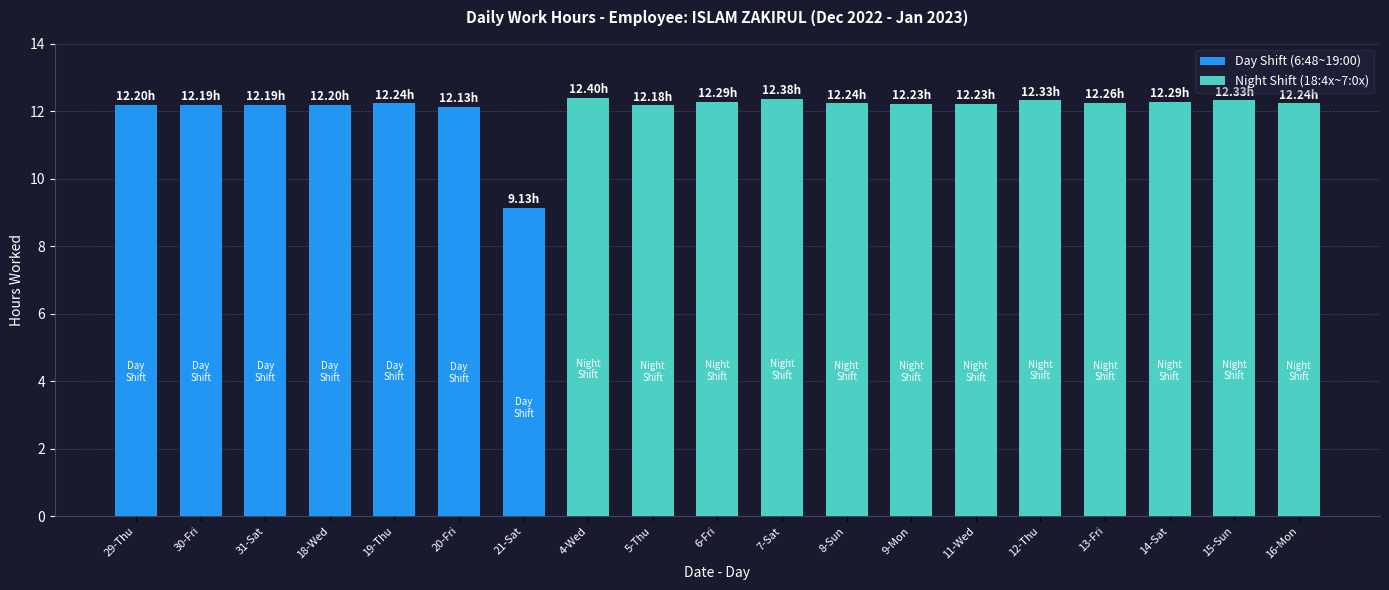

The value at 4-Wed is 7.0. True or false?

False